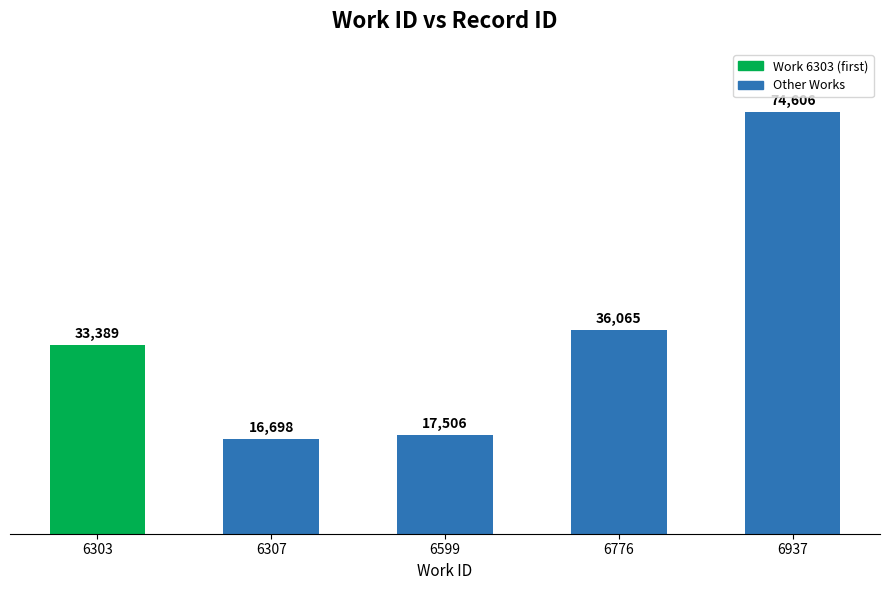

The value at 6937 is 49939. True or false?

False